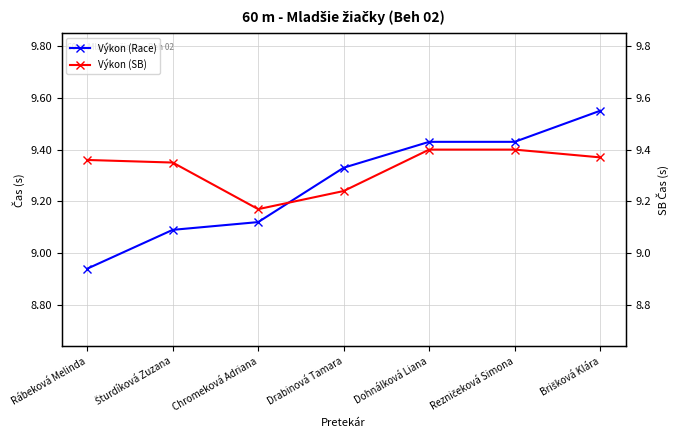

Reading left to right, what are all the values shown in this chart?

Výkon (Race): Rábeková Melinda=8.9	Šturdíková Zuzana=9.1	Chromeková Adriana=9.1	Drabinová Tamara=9.3	Dohnálková Liana=9.4	Rezničeková Simona=9.4	Brišková Klára=9.6
Výkon (SB): Rábeková Melinda=9.4	Šturdíková Zuzana=9.3	Chromeková Adriana=9.2	Drabinová Tamara=9.2	Dohnálková Liana=9.4	Rezničeková Simona=9.4	Brišková Klára=9.4